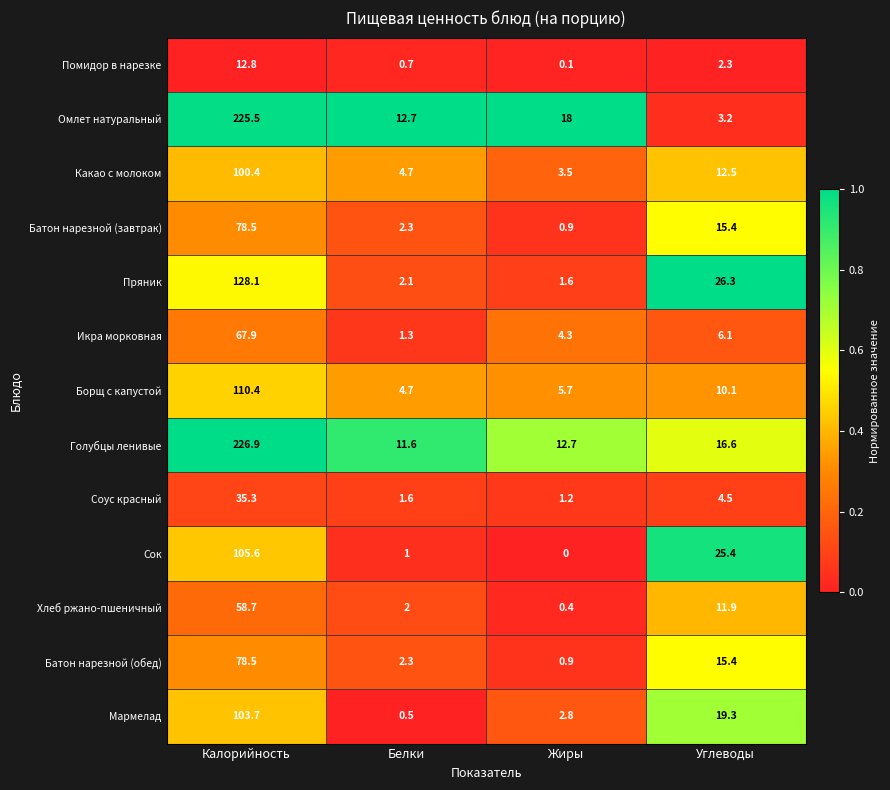

What is the difference between the Омлет натуральный values at Белки and Калорийность?

212.8